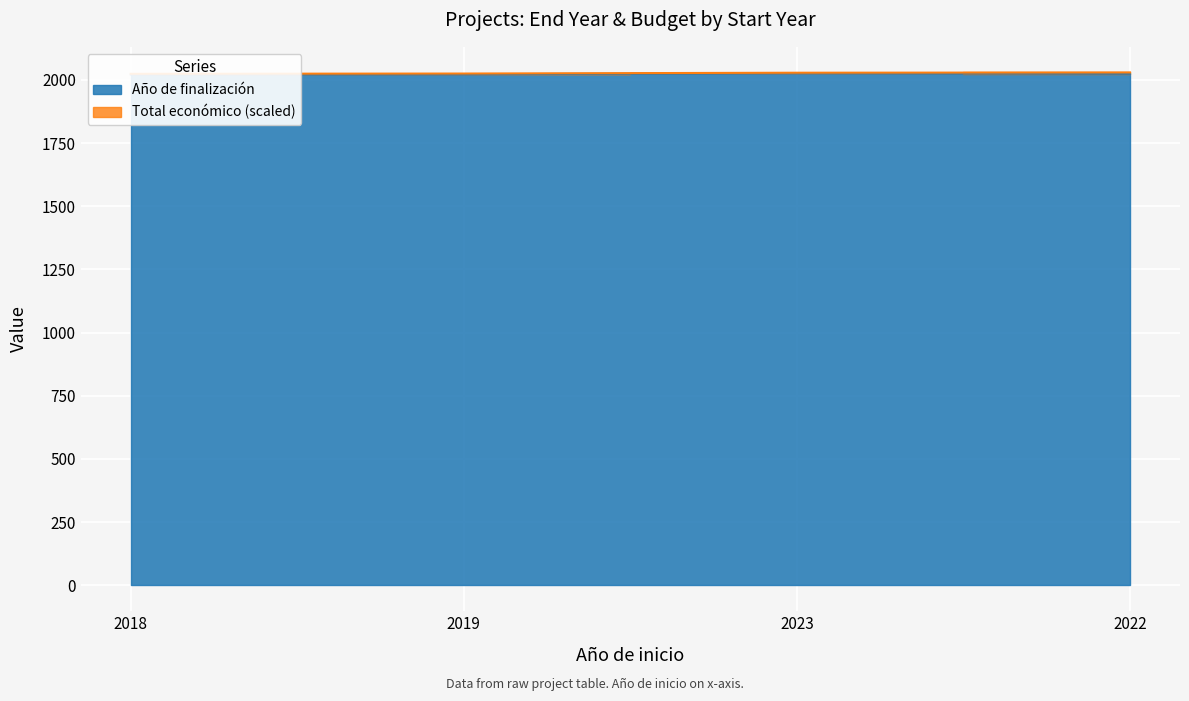

What is the minimum value shown in the chart?

2021